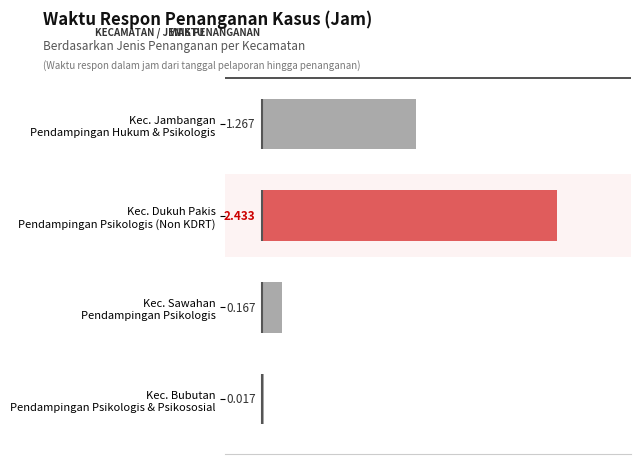

What is the sum of all values?

3.9